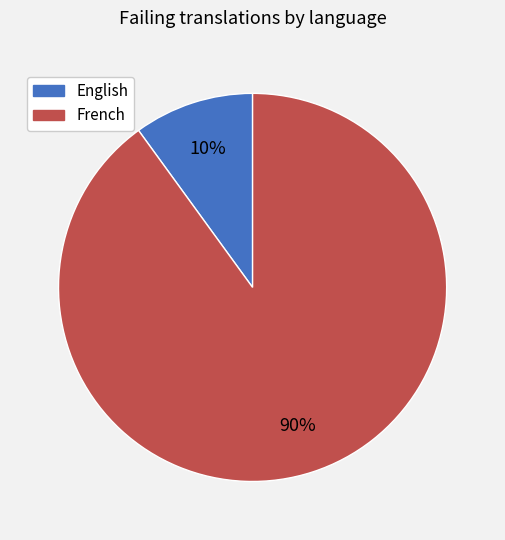

Approximately how many times larger is the value at French compared to English?

9.0